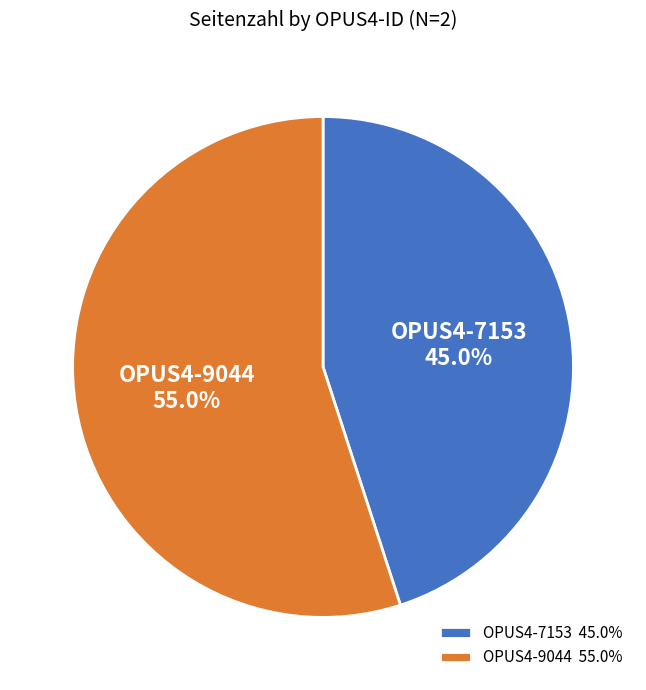

Which has a higher value, OPUS4-9044 or OPUS4-7153?

OPUS4-9044